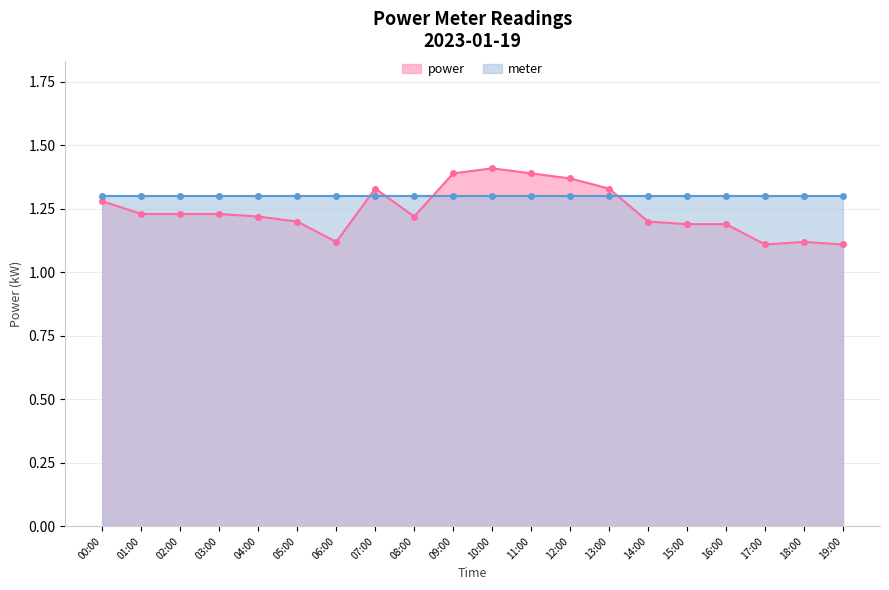

Approximately how many times larger is the value at 15:00 compared to 00:00?

0.9